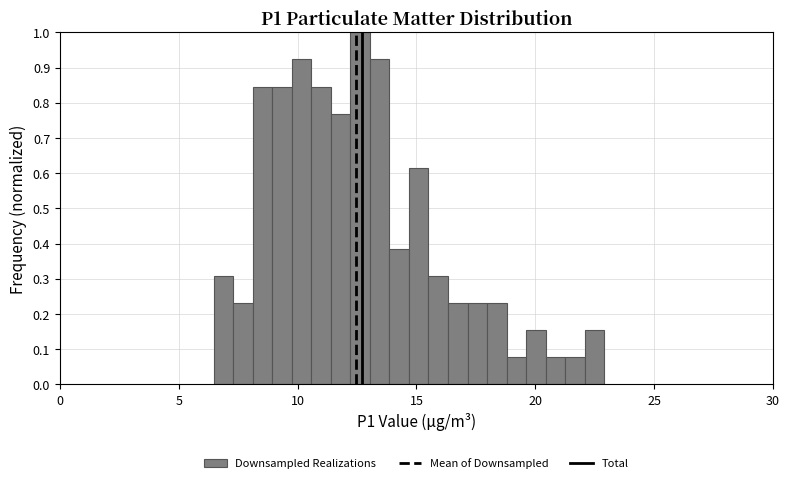

Around what value on the x-axis is the tallest bar? Give the approximate position of its centre, as read against the axis.

12.5